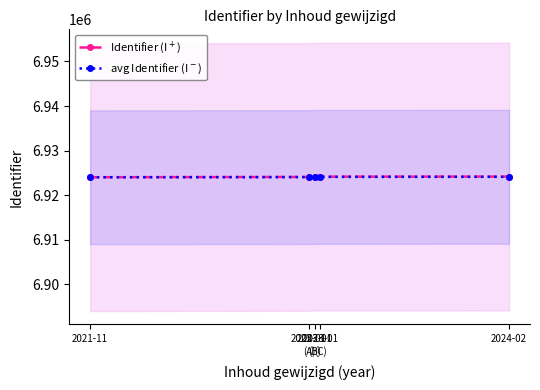

The value of avg Identifier (I$^-$) at 2023-01
(B) is 6924100.7. True or false?

True